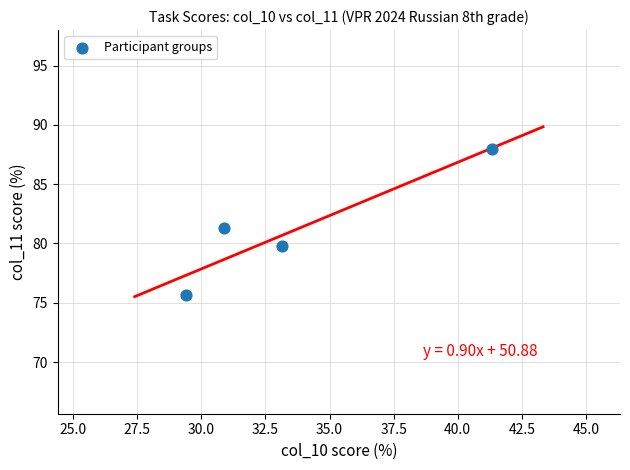

What is the range of Y values (max minus min)?

12.4